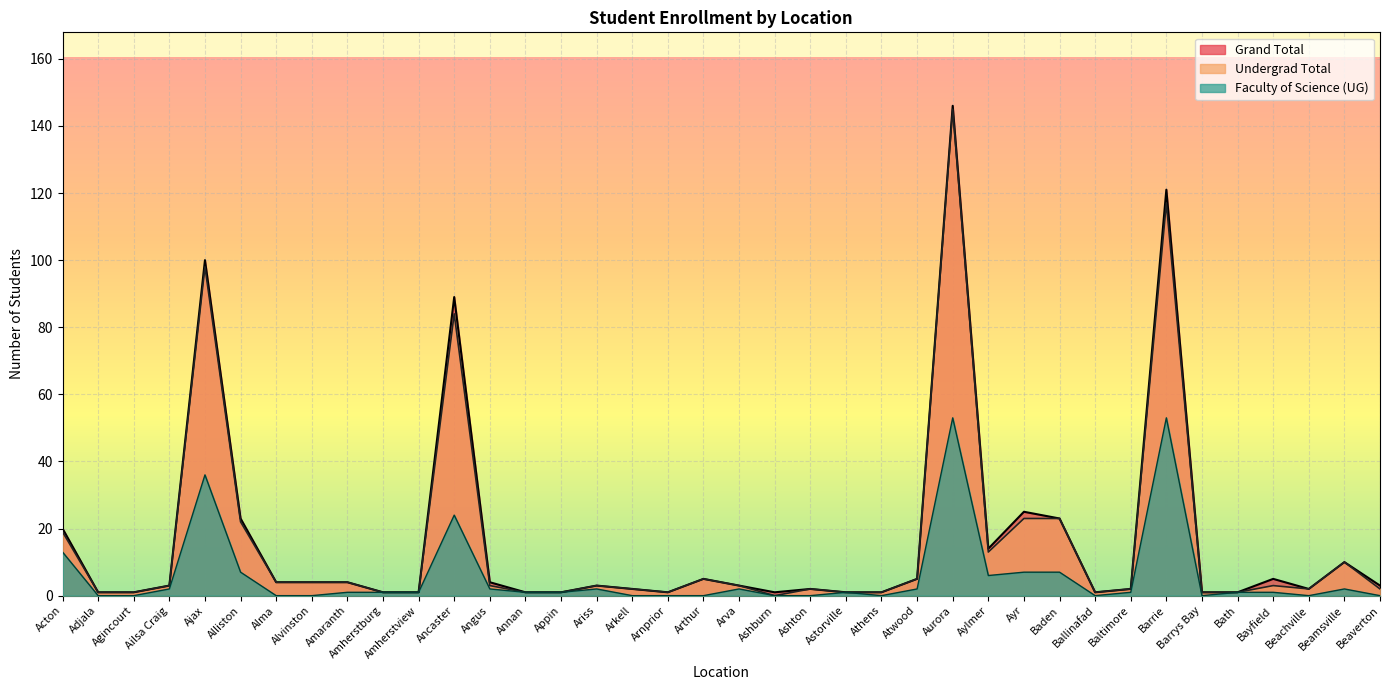

What is the value of the Grand Total point at the 20th from the left?

3